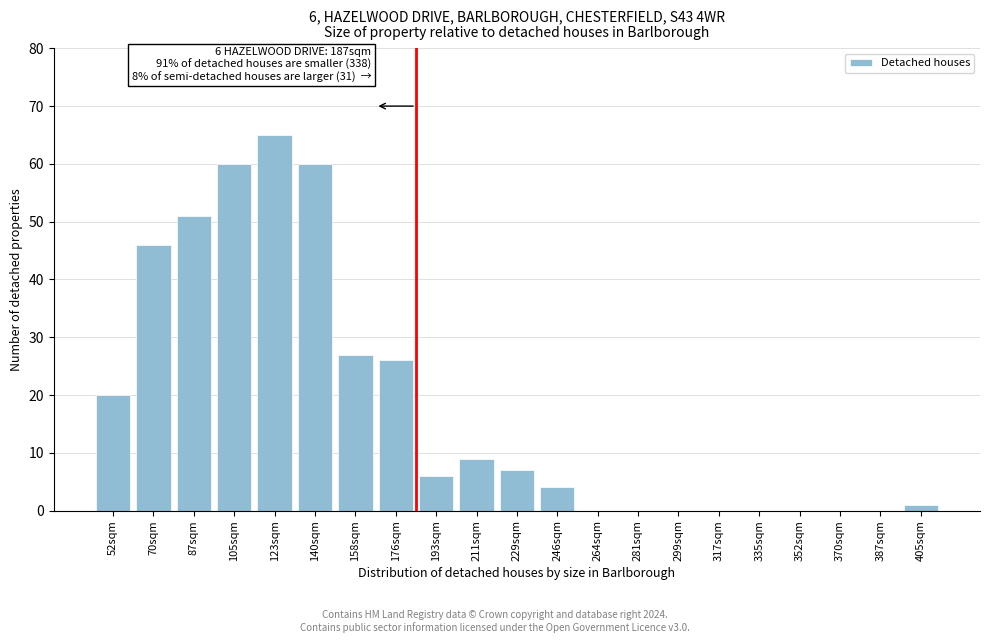

Reading right to left, transcribe all the data shown in this chart.

405sqm=1	387sqm=0	370sqm=0	352sqm=0	335sqm=0	317sqm=0	299sqm=0	281sqm=0	264sqm=0	246sqm=4	229sqm=7	211sqm=9	193sqm=6	176sqm=26	158sqm=27	140sqm=60	123sqm=65	105sqm=60	87sqm=51	70sqm=46	52sqm=20